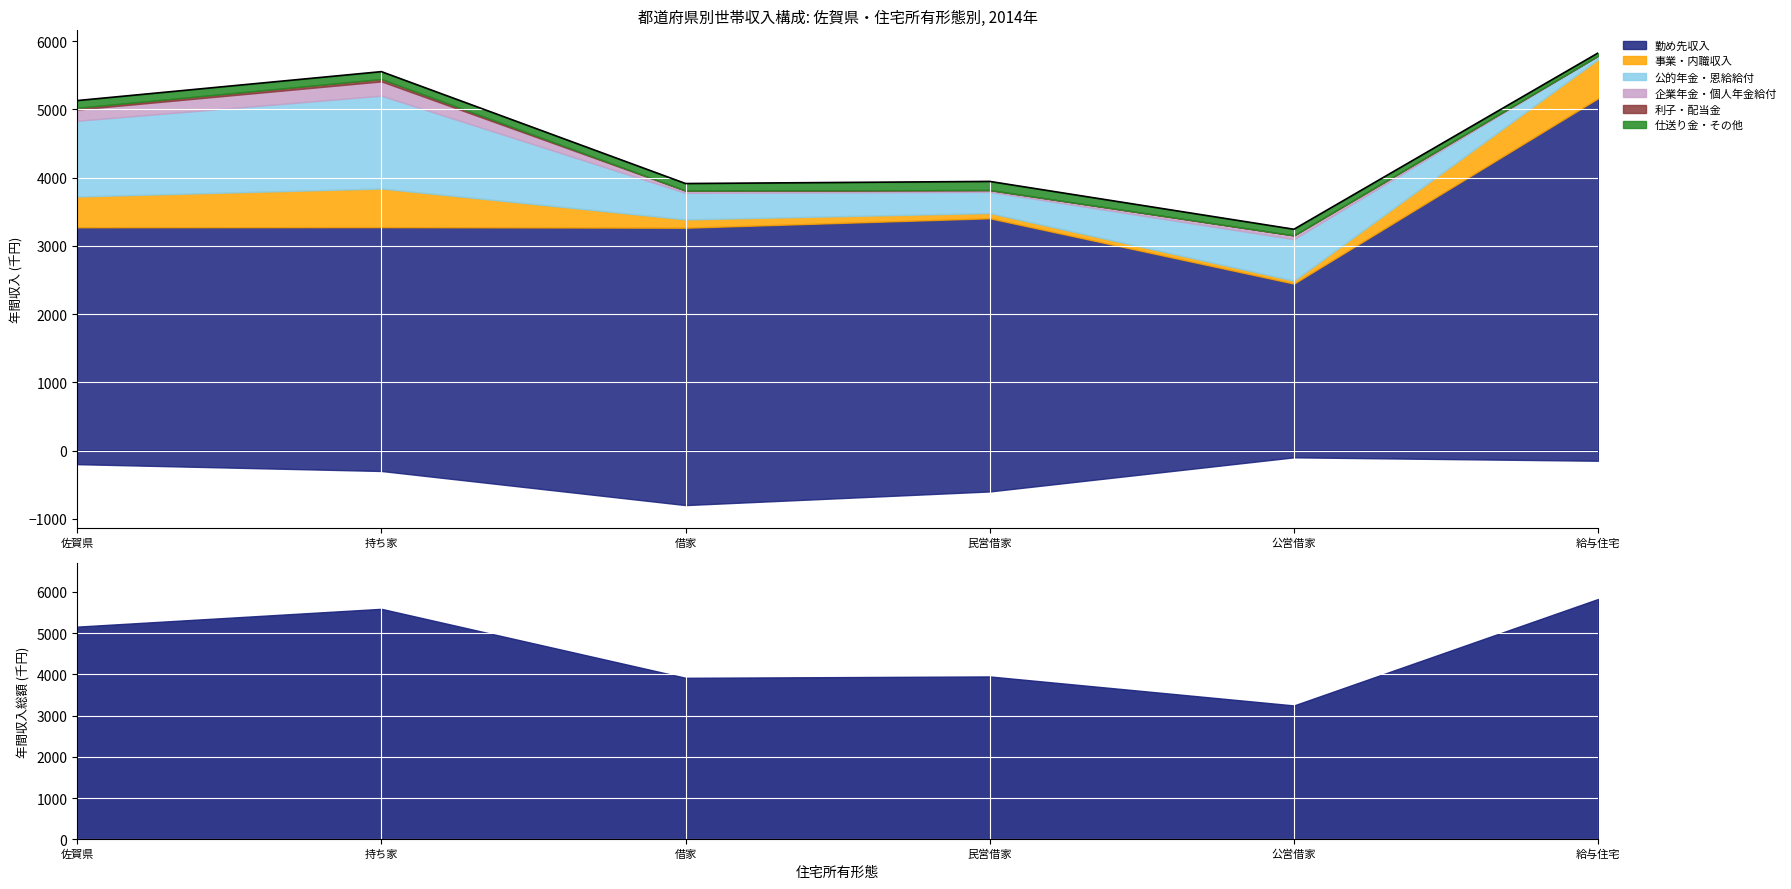

At which category is the sum across all series the highest?

給与住宅